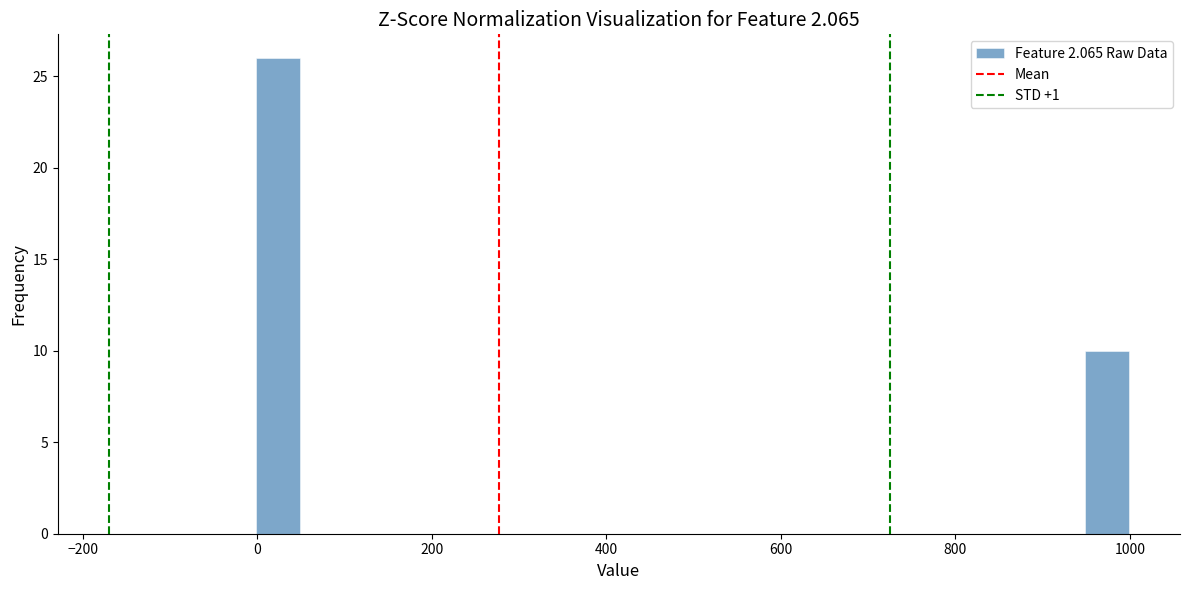

Around what value on the x-axis is the tallest bar? Give the approximate position of its centre, as read against the axis.

20